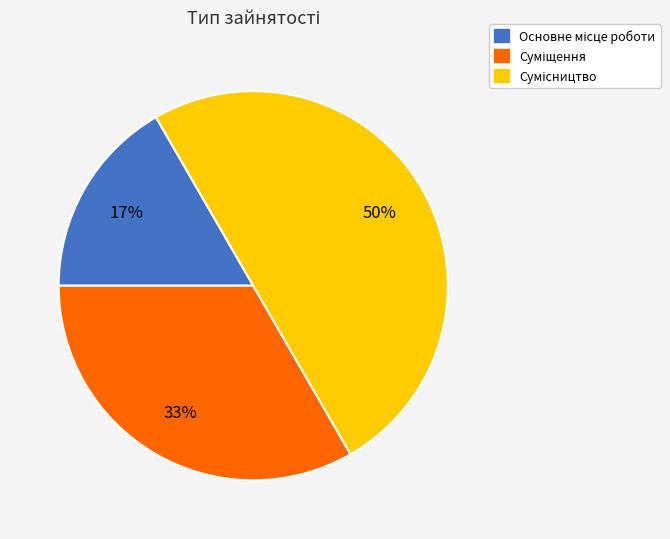

To the nearest percent, what is the difference between the largest and smallest slice percentages?

33%